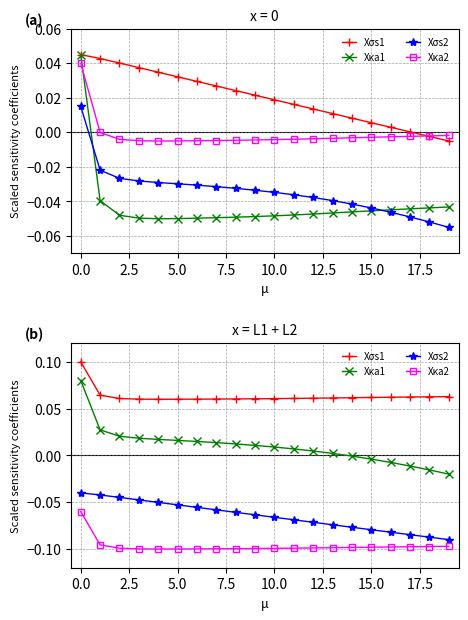

What is the greatest value displayed?

0.1